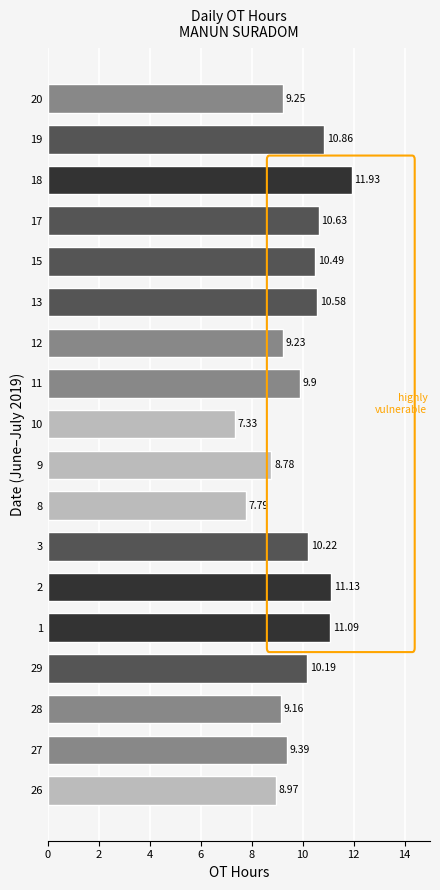

Rank the categories by value from lowest to highest.

10, 8, 9, 26, 28, 12, 20, 27, 11, 29, 3, 15, 13, 17, 19, 1, 2, 18